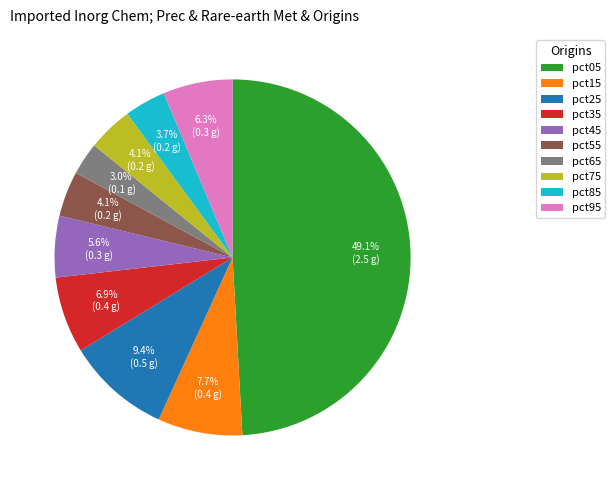

Does pct15 account for over 50% of the chart?

No